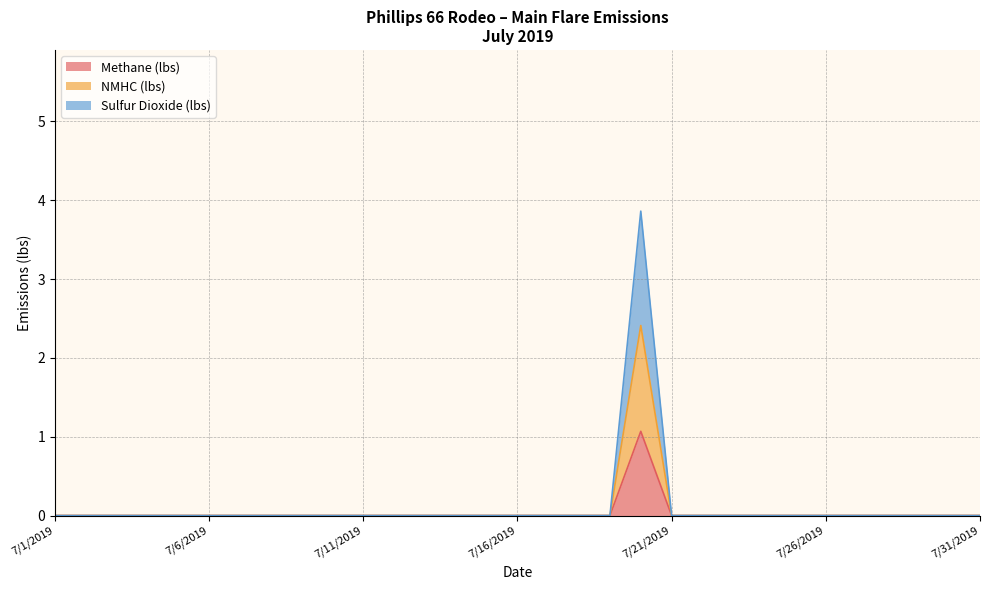

Count the NMHC (lbs) values in the range 0 to 1.

30